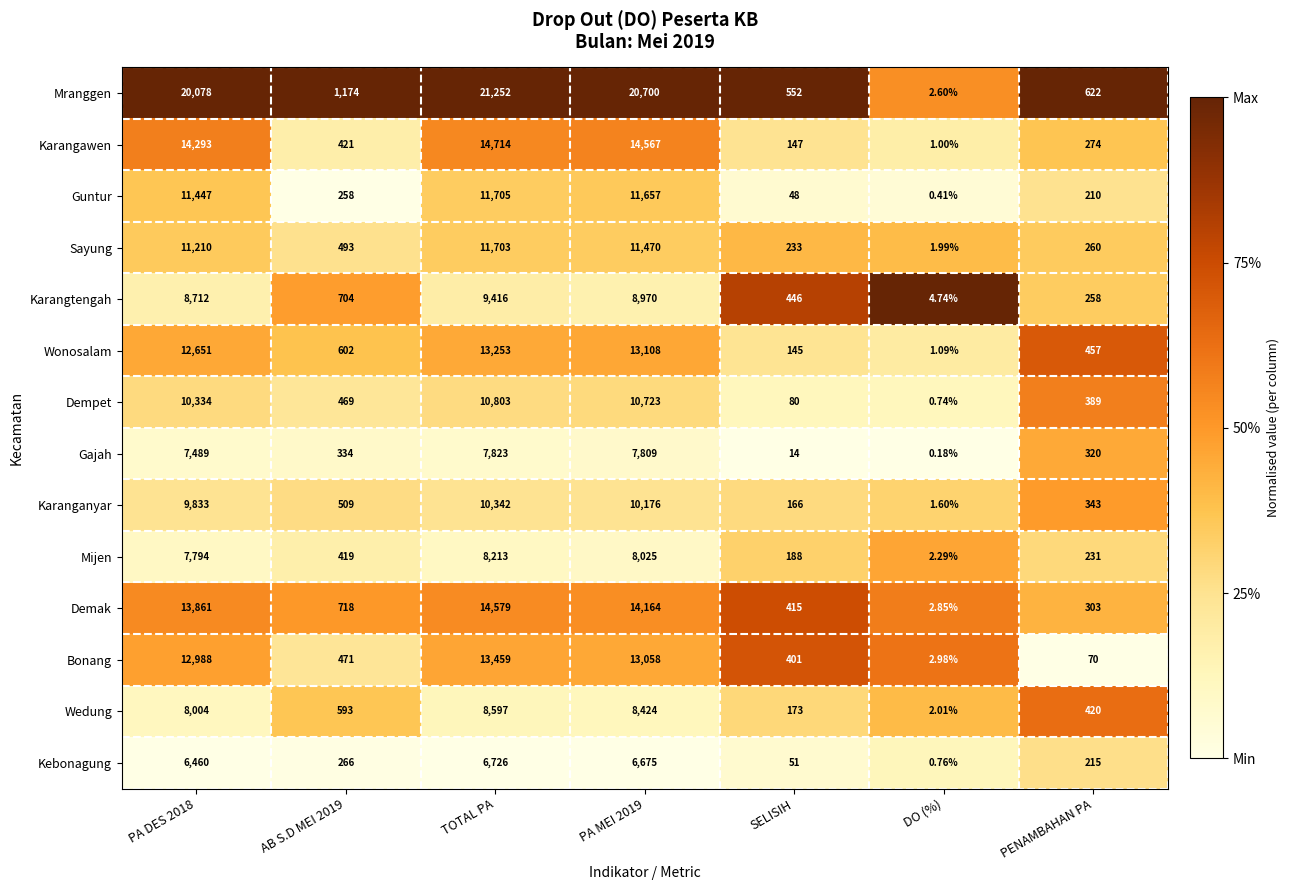

Is the value of Karanganyar at PENAMBAHAN PA greater than the value of Karangawen at PENAMBAHAN PA?

Yes